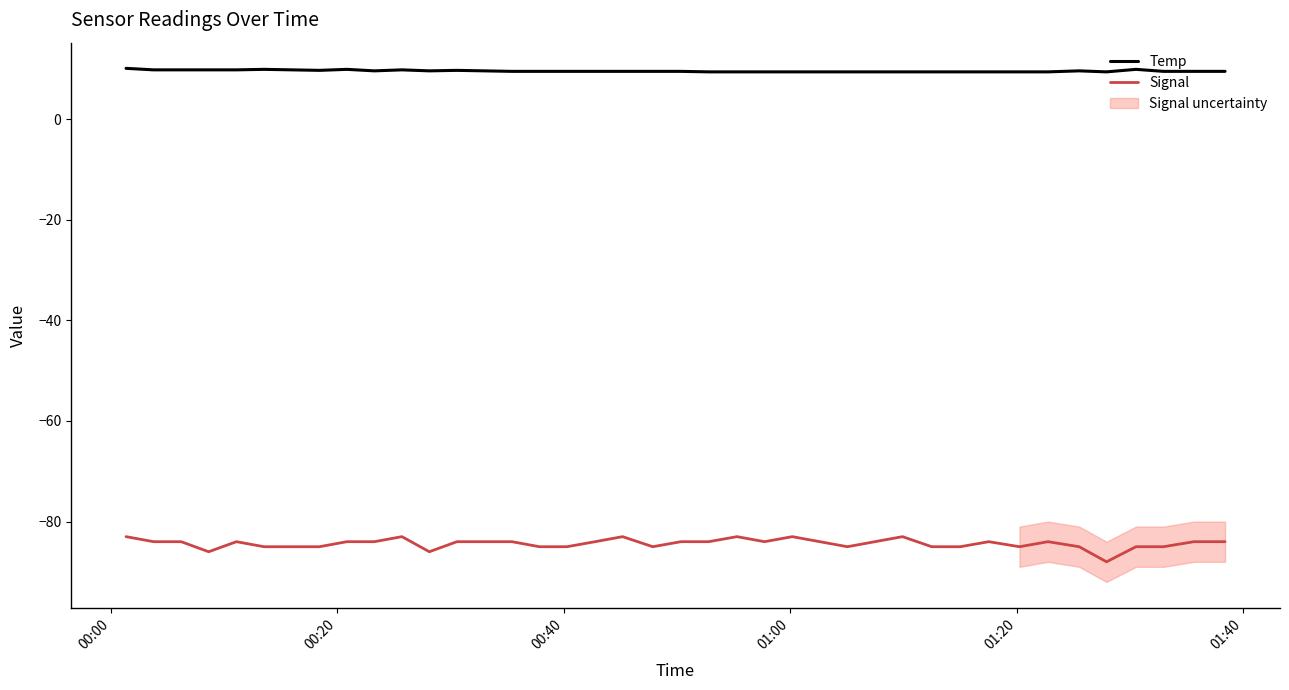

What is the value of the Temp point at the 13th from the left?

9.7